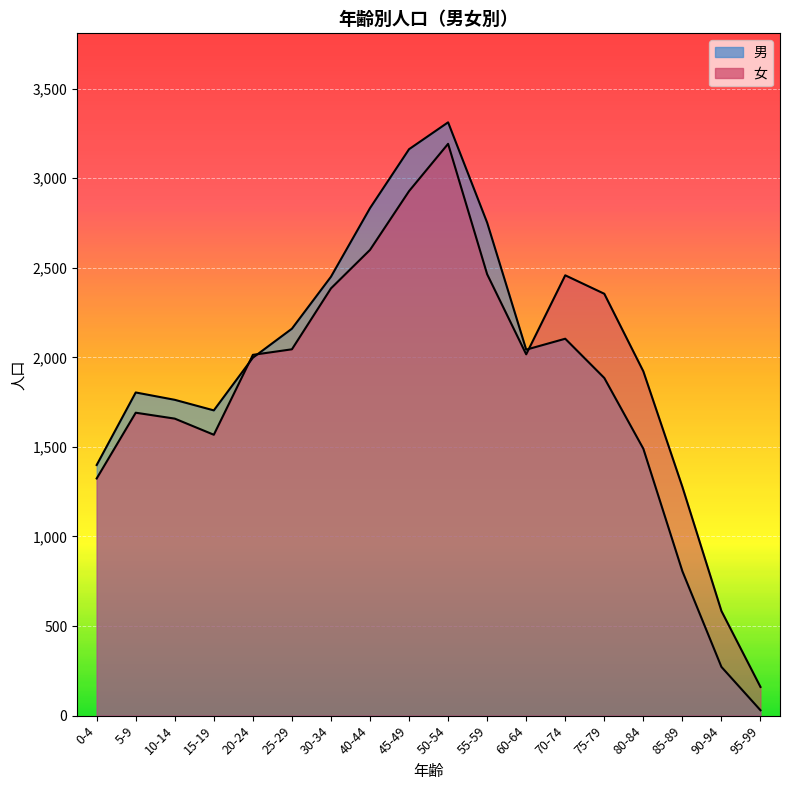

How many data points in 男 are above 1998?

8